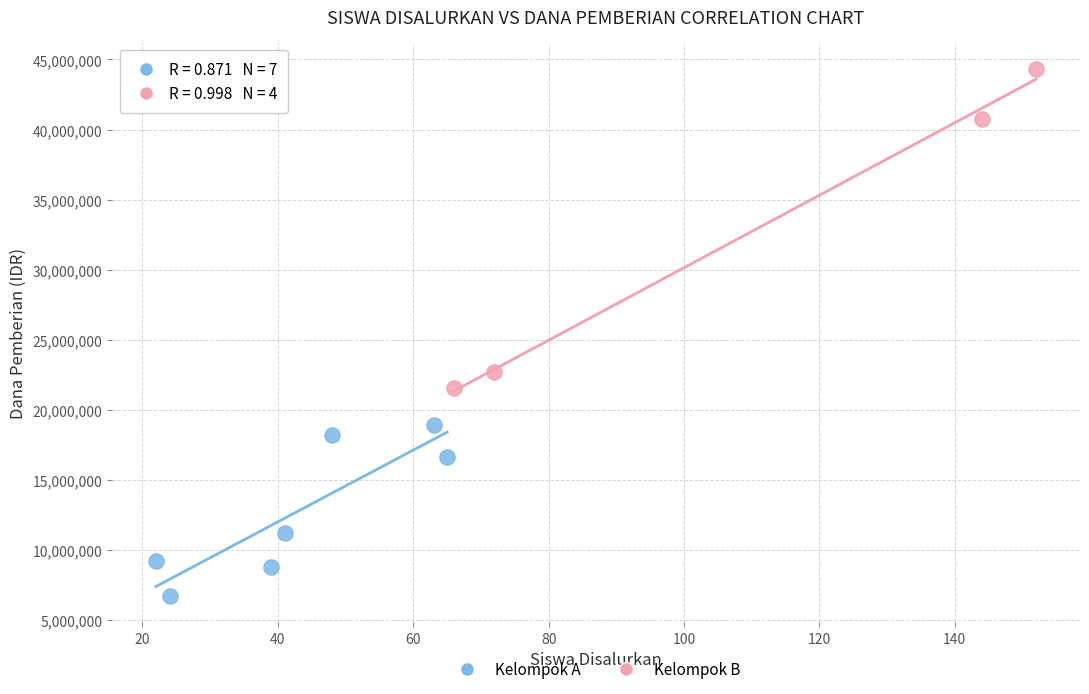

What are all the series names shown in the legend?

Kelompok A, Kelompok B